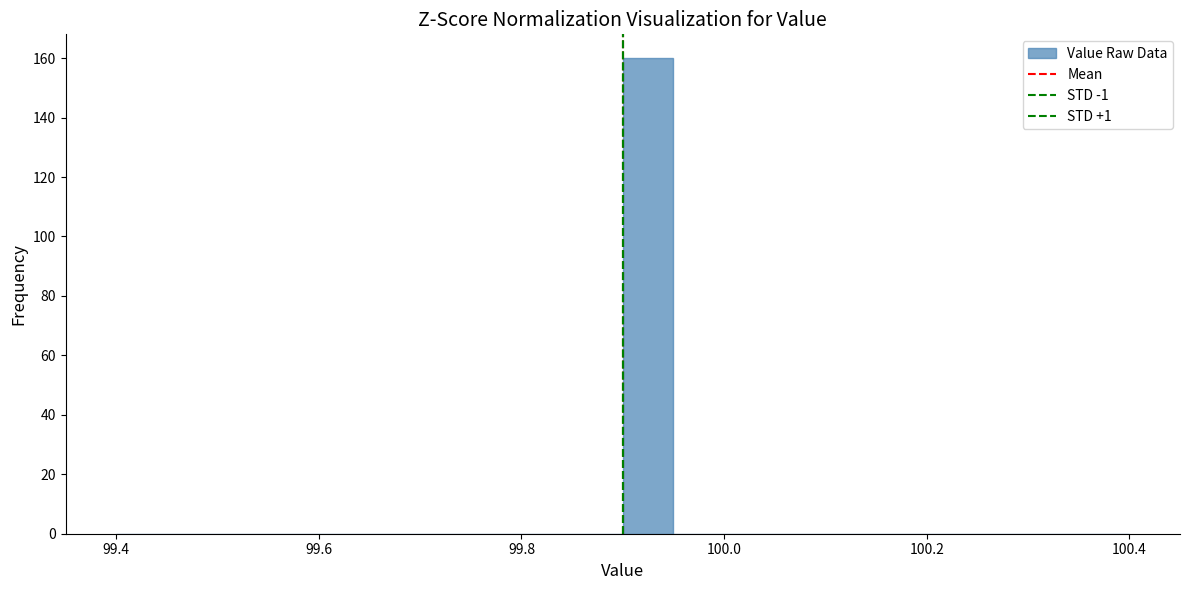

Read against the x-axis, roughly where is the centre of the tallest bar?

99.92